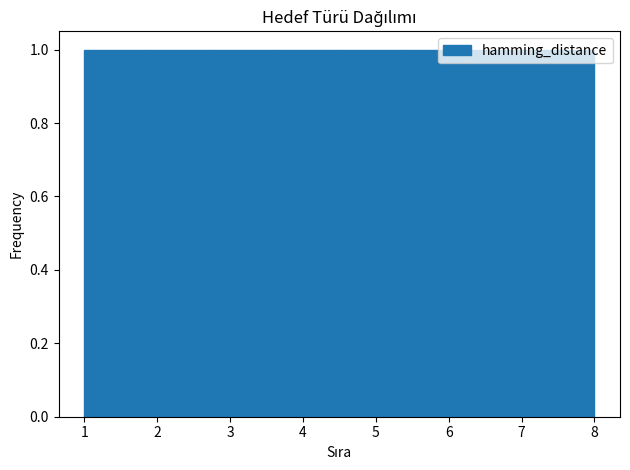

Reading left to right, transcribe this chart: for each bar, give the range it covers on the x-axis and its height. Neither the bar edges nor the heights are printed on the chart, so give them approximately, as read against the axes.

1.0 to 1.9: 1
1.9 to 2.8: 1
2.8 to 3.6: 1
3.6 to 4.5: 1
4.5 to 5.4: 1
5.4 to 6.3: 1
6.3 to 7.1: 1
7.1 to 8.0: 1